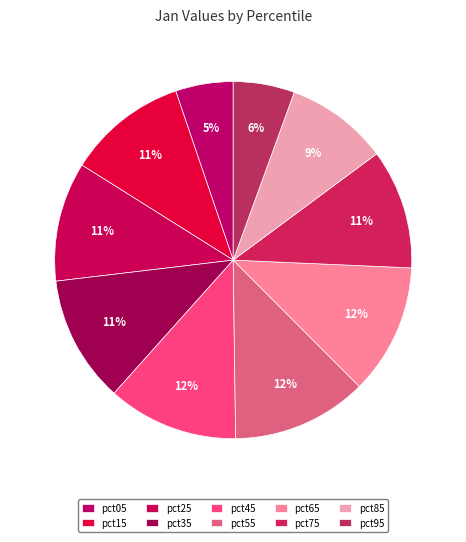

How many segments does this pie chart have?

10